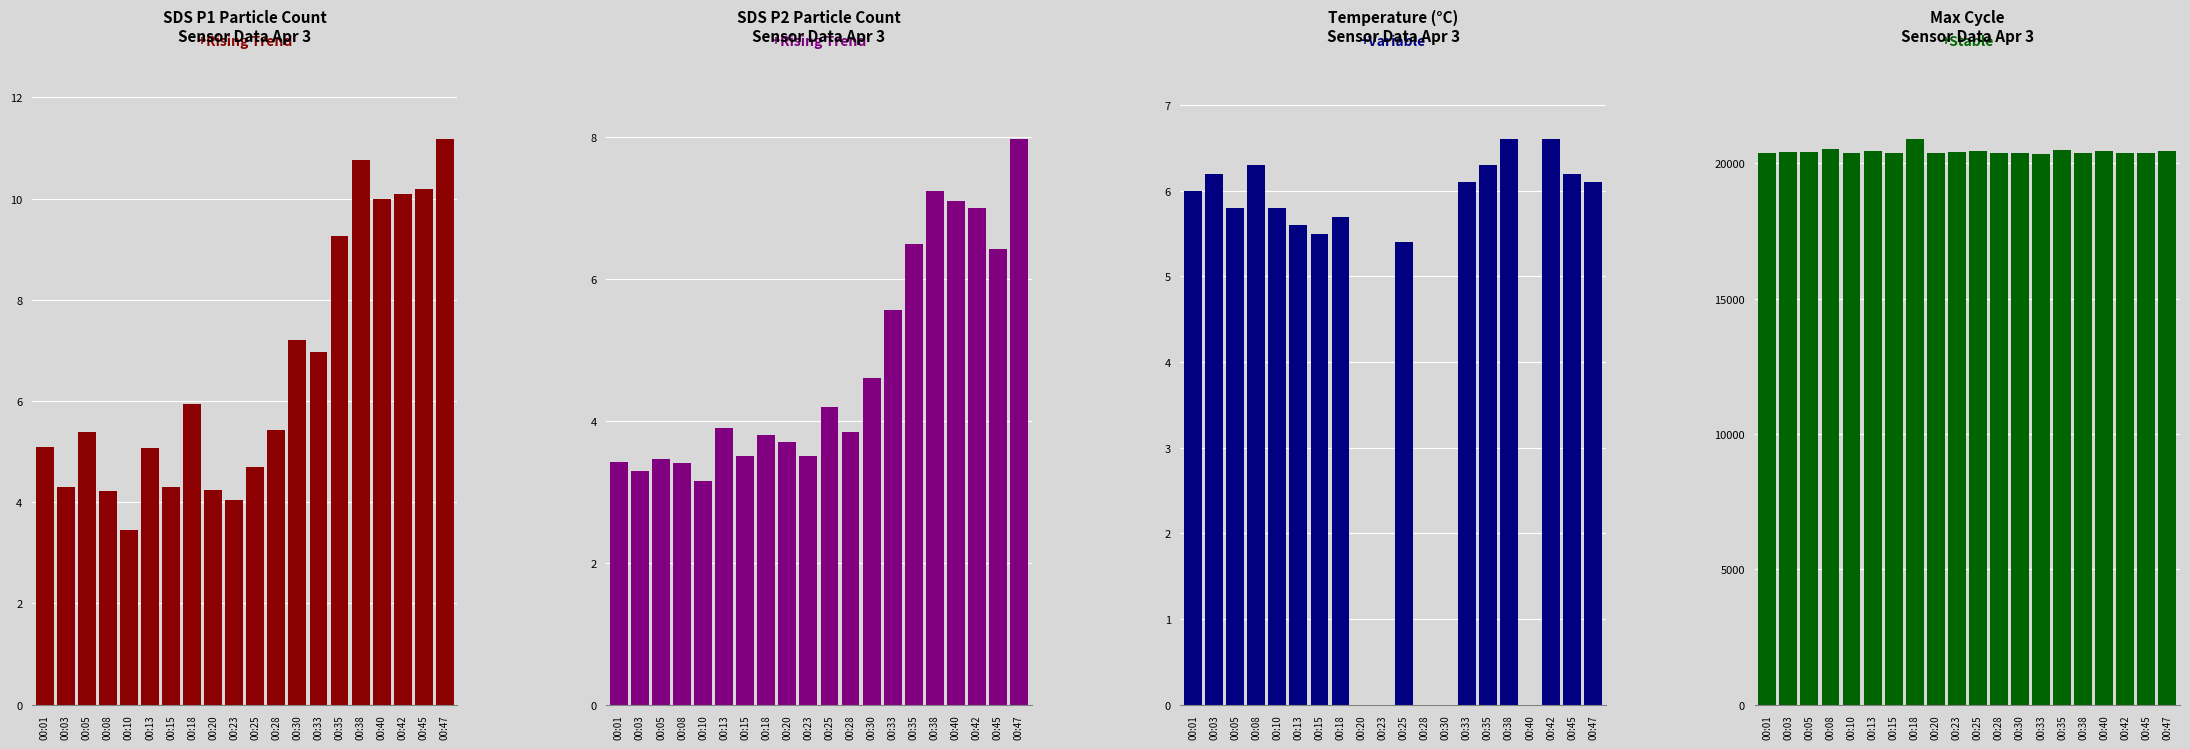

True or false: SDS_P1 has a value of 1.5 at 00:10.

False